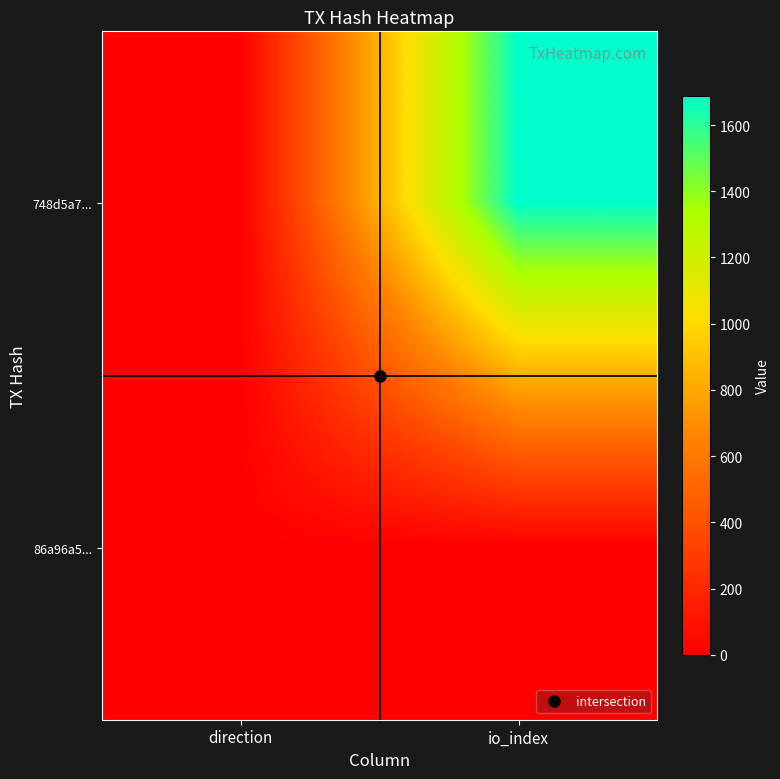

What is the minimum value shown in the chart?

-1